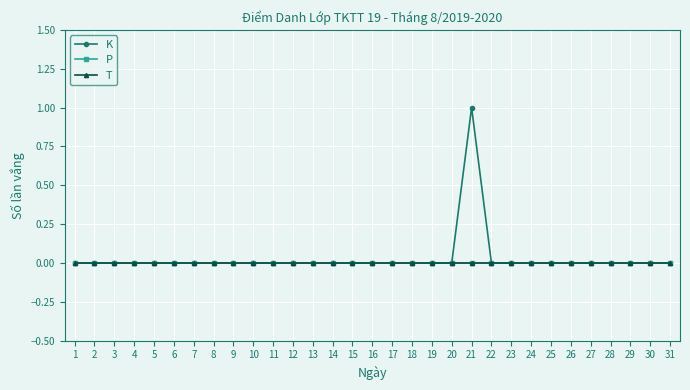

Which series changed the most between 10 and 20?

K